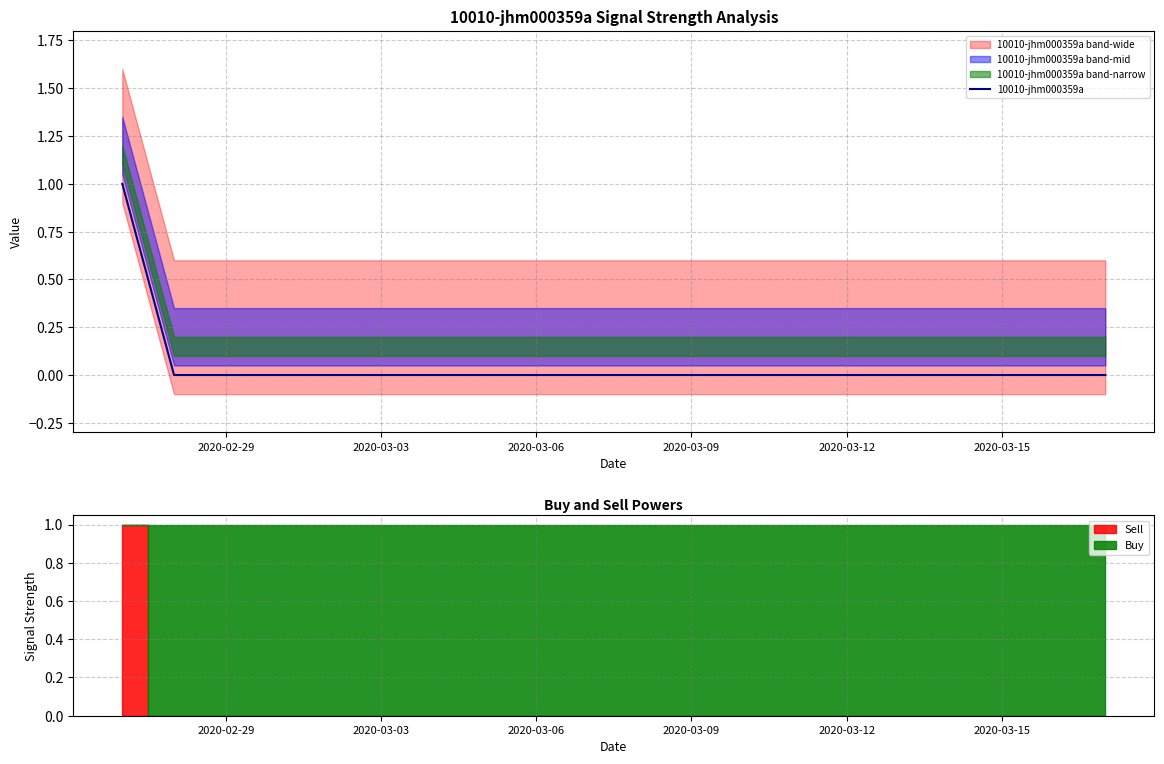

How many values are between 0 and 1?

20